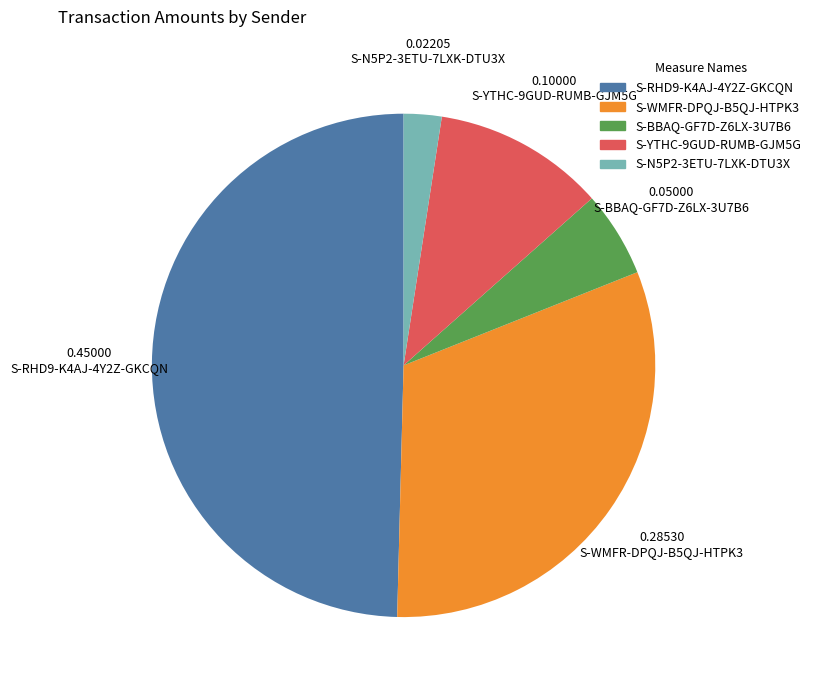

Rank the categories by value from highest to lowest.

S-RHD9-K4AJ-4Y2Z-GKCQN, S-WMFR-DPQJ-B5QJ-HTPK3, S-YTHC-9GUD-RUMB-GJM5G, S-BBAQ-GF7D-Z6LX-3U7B6, S-N5P2-3ETU-7LXK-DTU3X